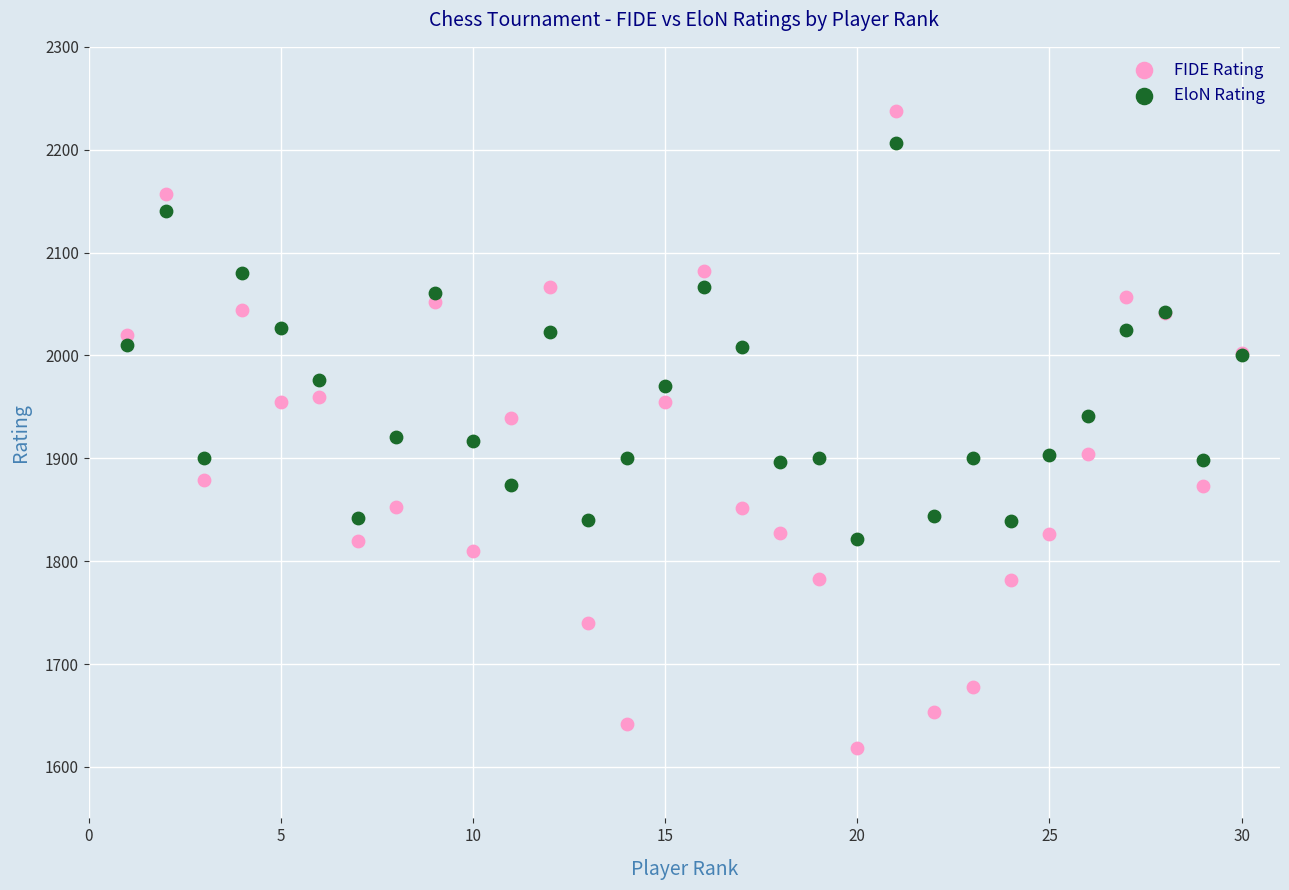

Which series contains the lowest Y value?

FIDE Rating